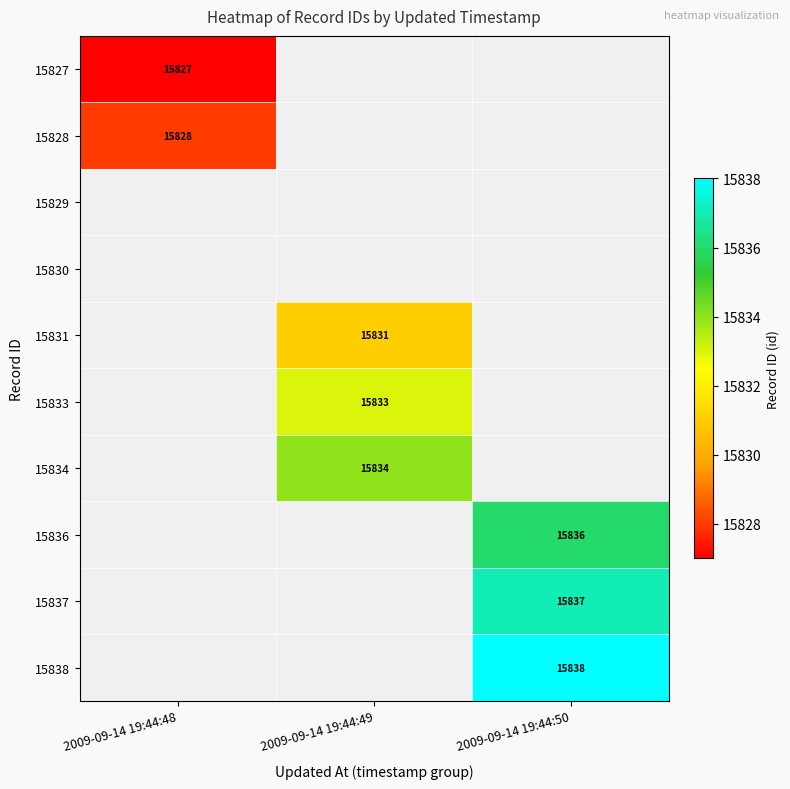

Which label corresponds to the smallest value in the chart?

2009-09-14 19:44:48